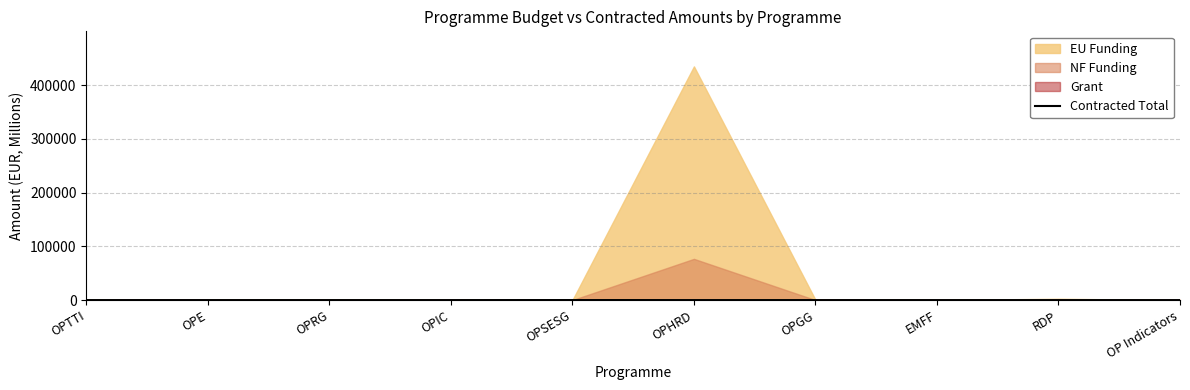

What is the label of the 2nd point from the right?

RDP